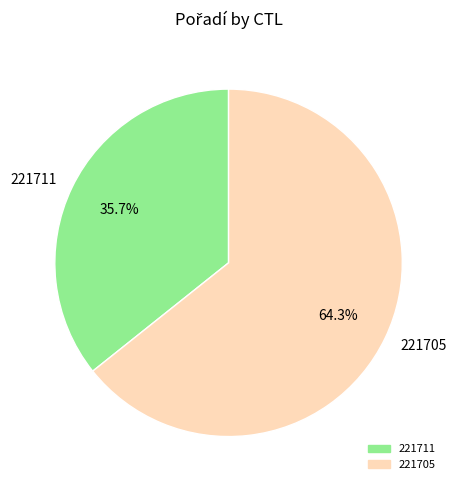

True or false: 221705 accounts for 71% of the total.

False